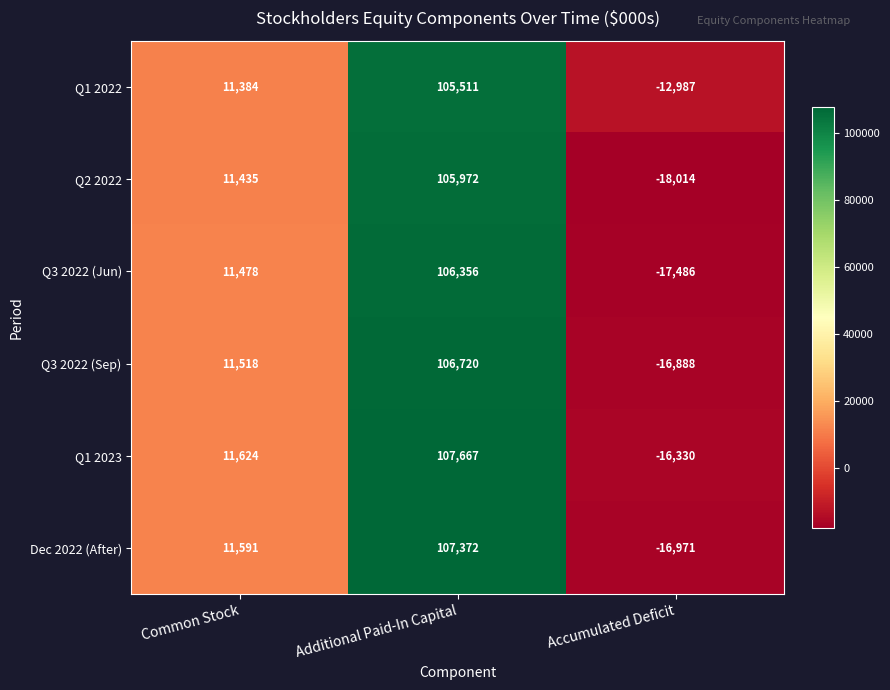

At which category is the sum across all series the highest?

Additional Paid-In Capital